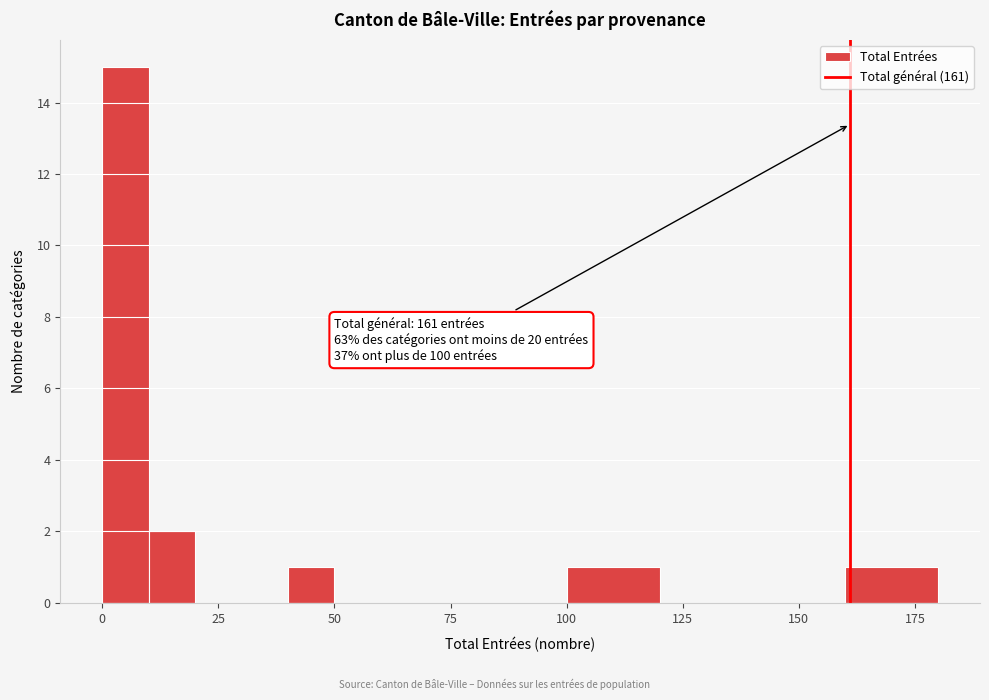

Around what value on the x-axis is the tallest bar? Give the approximate position of its centre, as read against the axis.

5